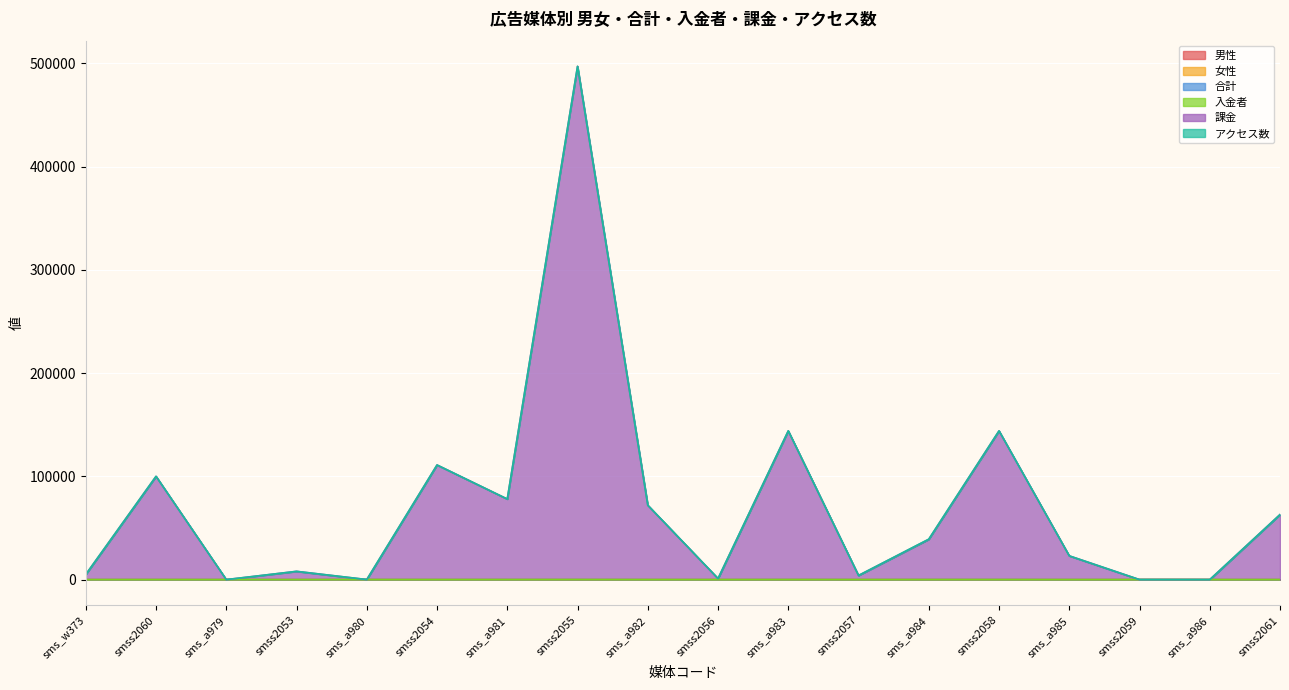

How many lines are shown in the chart?

6